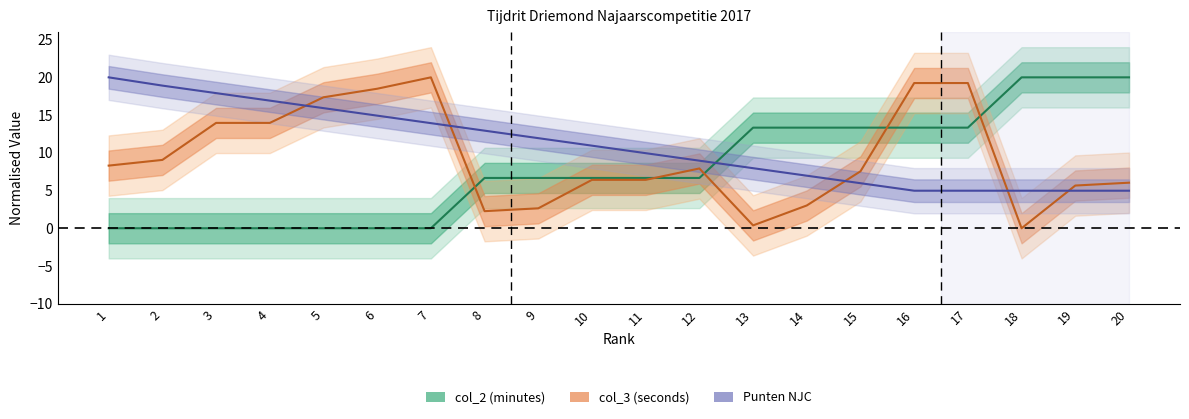

Which series ends up on top after the final intersection of Punten NJC and col_2 (minutes)?

col_2 (minutes)